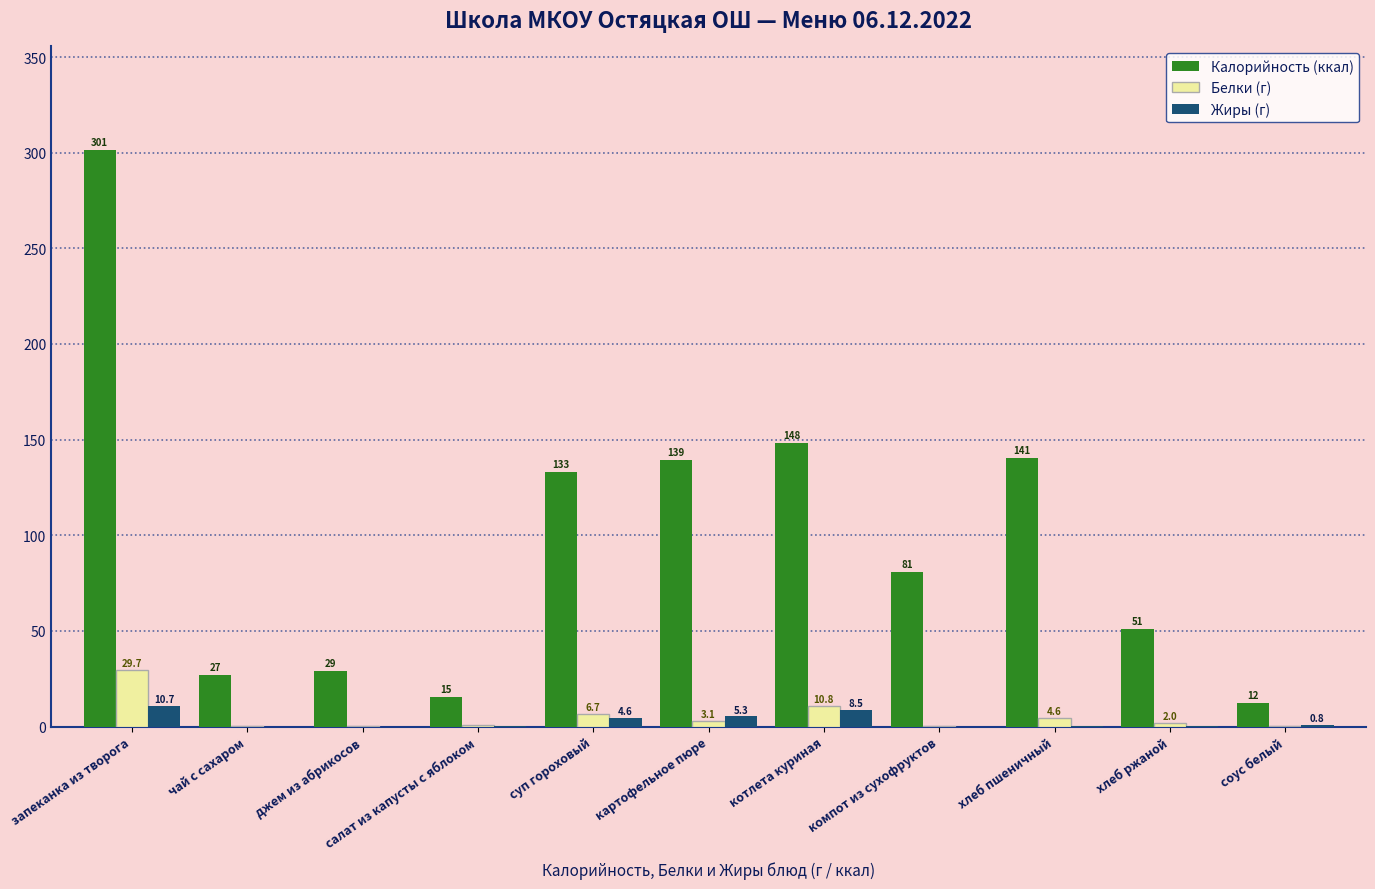

Are the bars horizontal?

No